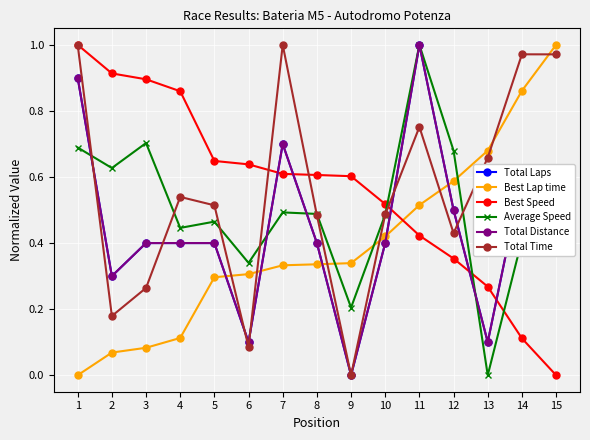

Which series has the largest range (max minus min)?

Total Time